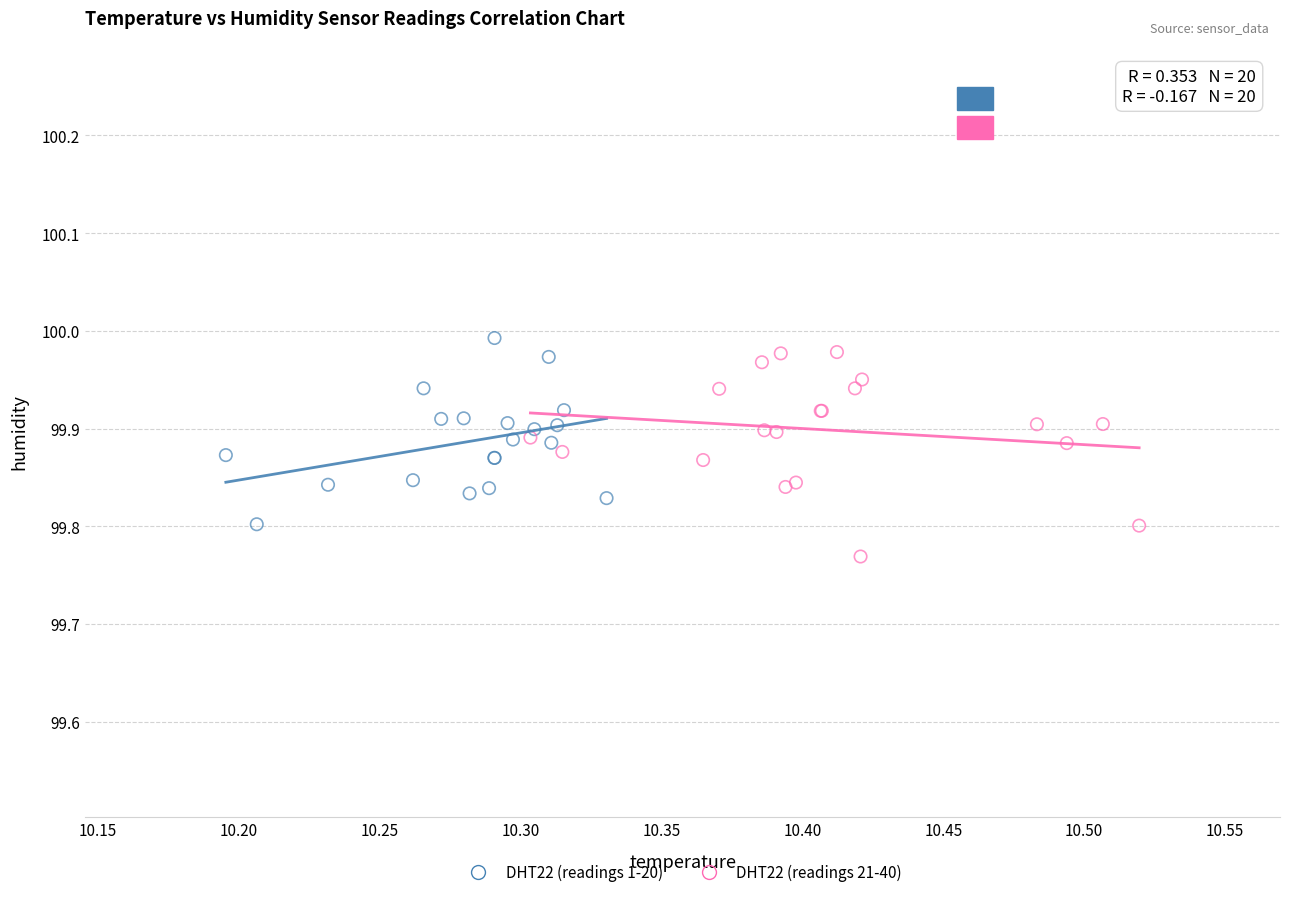

Which series has the largest Y range (max minus min)?

DHT22 (readings 21-40)